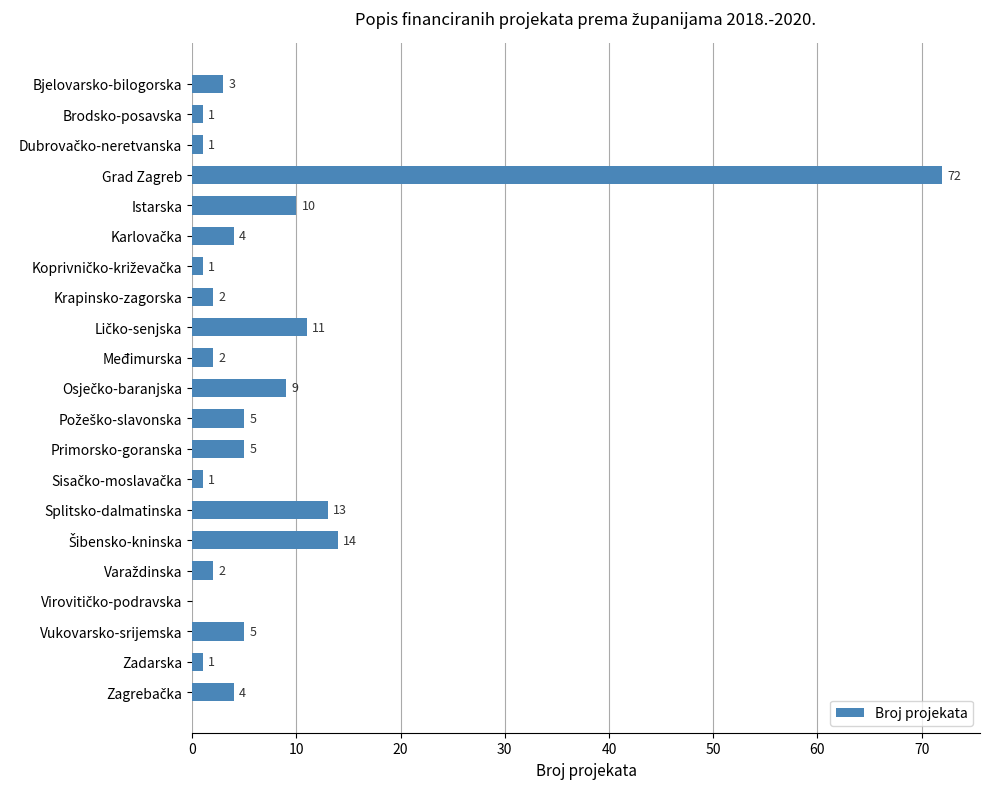

Are the bars horizontal?

Yes